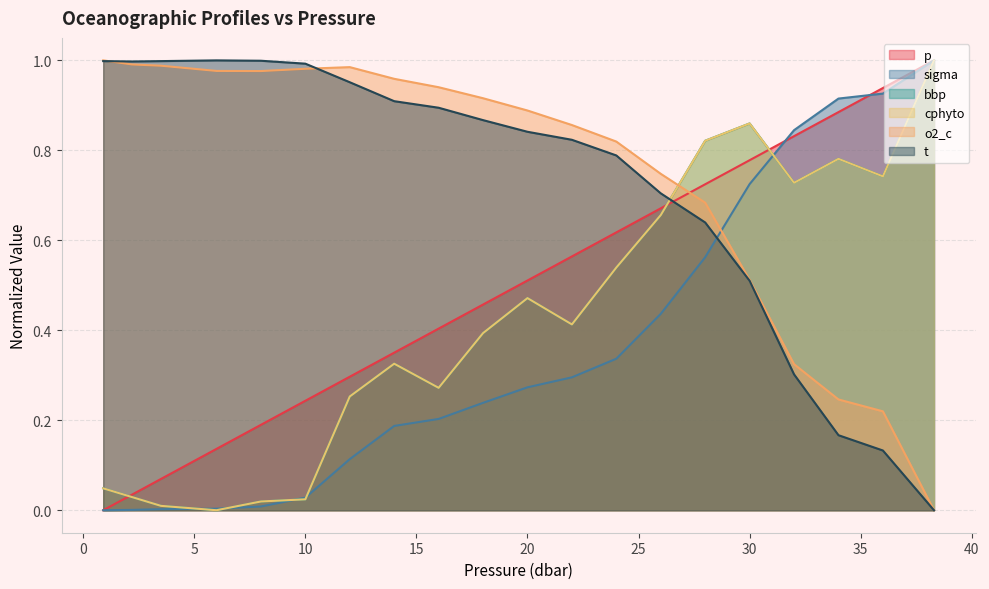

Reading left to right, list all the values displayed in this chart.

p: 0.9=0.0	2.2=0.0	3.5=0.1	6.0=0.1	8.0=0.2	10.0=0.2	12.0=0.3	14.0=0.4	16.0=0.4	18.0=0.5	20.0=0.5	22.0=0.6	24.0=0.6	26.0=0.7	28.0=0.7	30.0=0.8	32.0=0.8	34.0=0.9	36.0=0.9	38.3=1.0
sigma: 0.9=0.0	2.2=0.0	3.5=0.0	6.0=0.0	8.0=0.0	10.0=0.0	12.0=0.1	14.0=0.2	16.0=0.2	18.0=0.2	20.0=0.3	22.0=0.3	24.0=0.3	26.0=0.4	28.0=0.6	30.0=0.7	32.0=0.8	34.0=0.9	36.0=0.9	38.3=1.0
bbp: 0.9=0.0	2.2=0.0	3.5=0.0	6.0=0.0	8.0=0.0	10.0=0.0	12.0=0.3	14.0=0.3	16.0=0.3	18.0=0.4	20.0=0.5	22.0=0.4	24.0=0.5	26.0=0.7	28.0=0.8	30.0=0.9	32.0=0.7	34.0=0.8	36.0=0.7	38.3=1.0
cphyto: 0.9=0.0	2.2=0.0	3.5=0.0	6.0=0.0	8.0=0.0	10.0=0.0	12.0=0.3	14.0=0.3	16.0=0.3	18.0=0.4	20.0=0.5	22.0=0.4	24.0=0.5	26.0=0.7	28.0=0.8	30.0=0.9	32.0=0.7	34.0=0.8	36.0=0.7	38.3=1.0
o2_c: 0.9=1.0	2.2=1.0	3.5=1.0	6.0=1.0	8.0=1.0	10.0=1.0	12.0=1.0	14.0=1.0	16.0=0.9	18.0=0.9	20.0=0.9	22.0=0.9	24.0=0.8	26.0=0.7	28.0=0.7	30.0=0.5	32.0=0.3	34.0=0.2	36.0=0.2	38.3=0.0
t: 0.9=1.0	2.2=1.0	3.5=1.0	6.0=1.0	8.0=1.0	10.0=1.0	12.0=1.0	14.0=0.9	16.0=0.9	18.0=0.9	20.0=0.8	22.0=0.8	24.0=0.8	26.0=0.7	28.0=0.6	30.0=0.5	32.0=0.3	34.0=0.2	36.0=0.1	38.3=0.0